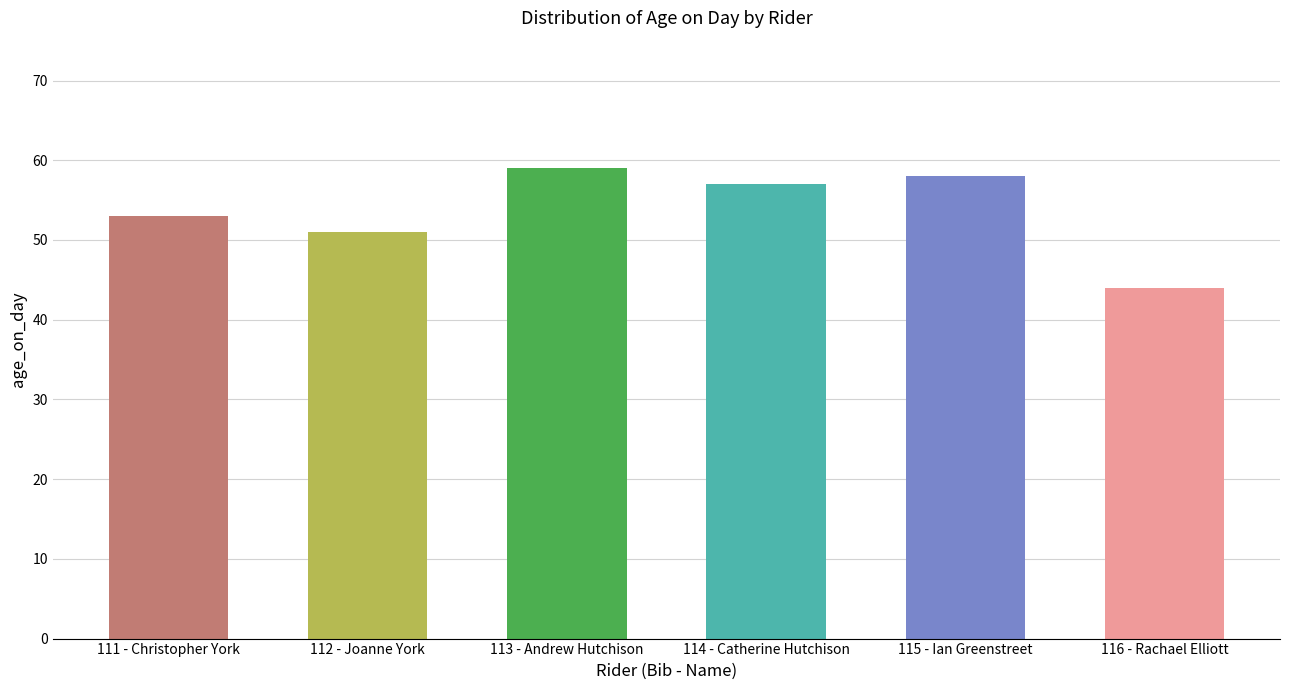

What position from the right is 111 - Christopher York?

6